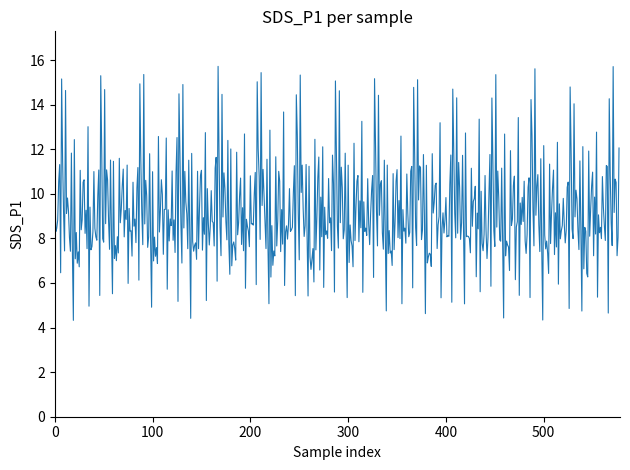

What is the greatest value displayed?

15.7